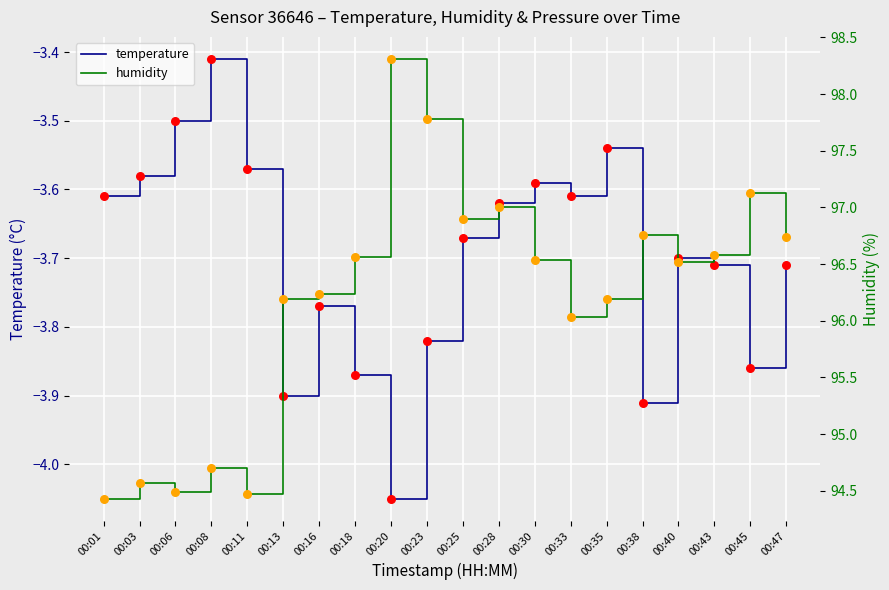

Is the value of temperature at 00:40 greater than the value of humidity at 00:23?

No